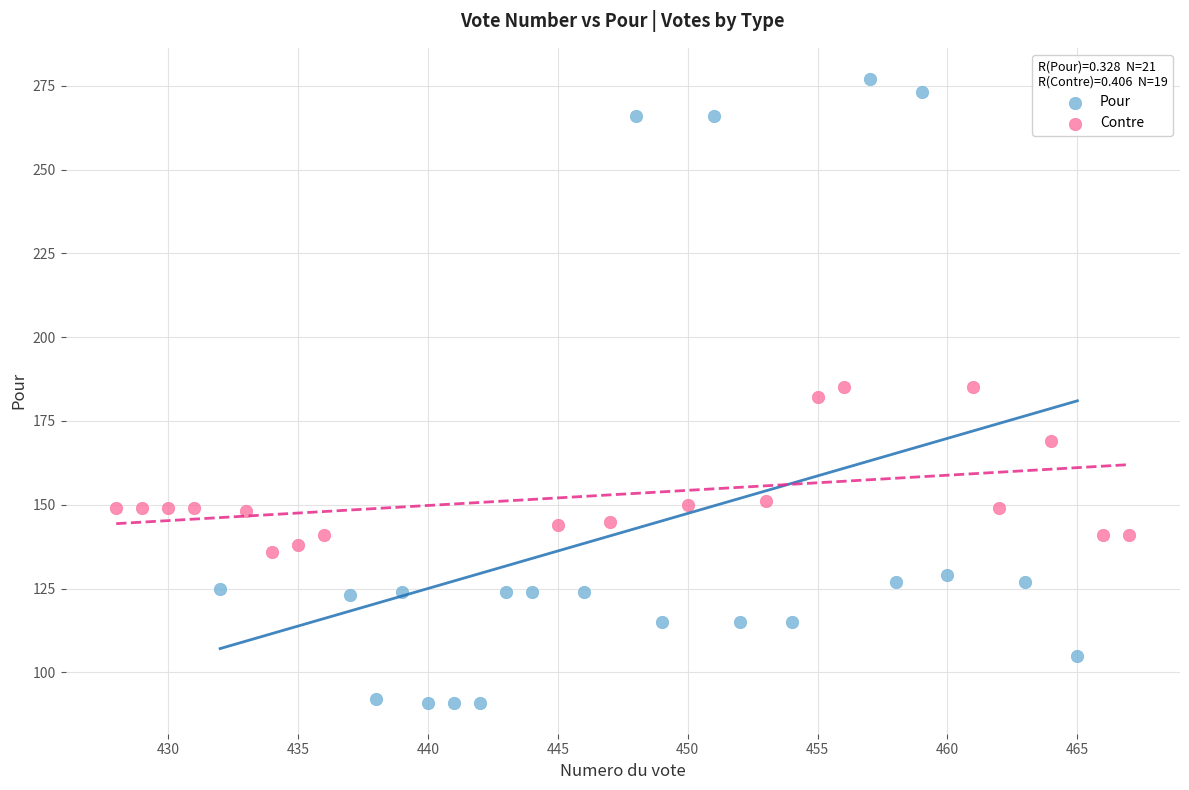

Which series contains the lowest Y value?

Pour